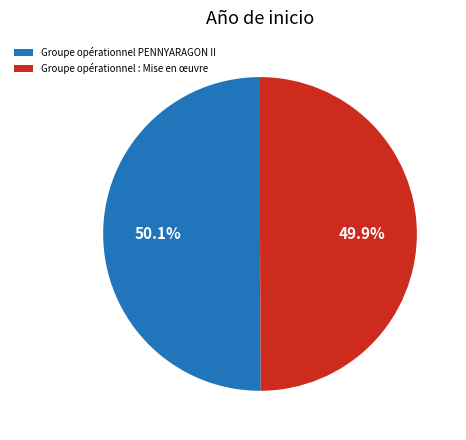

Is there a majority slice in this chart?

Yes